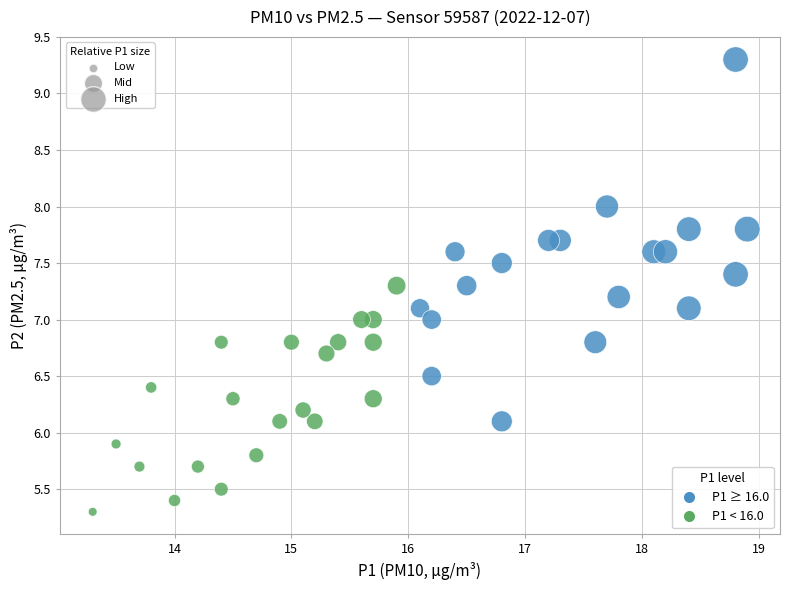

What is the range of X values (max minus min)?

5.6